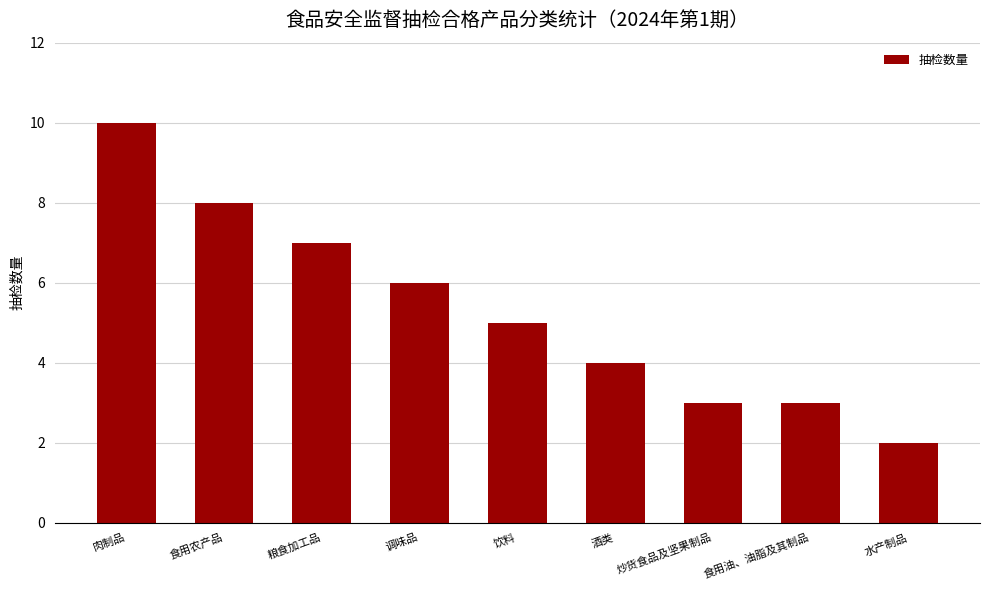

What is the sum of the values at 饮料 and 肉制品?

15